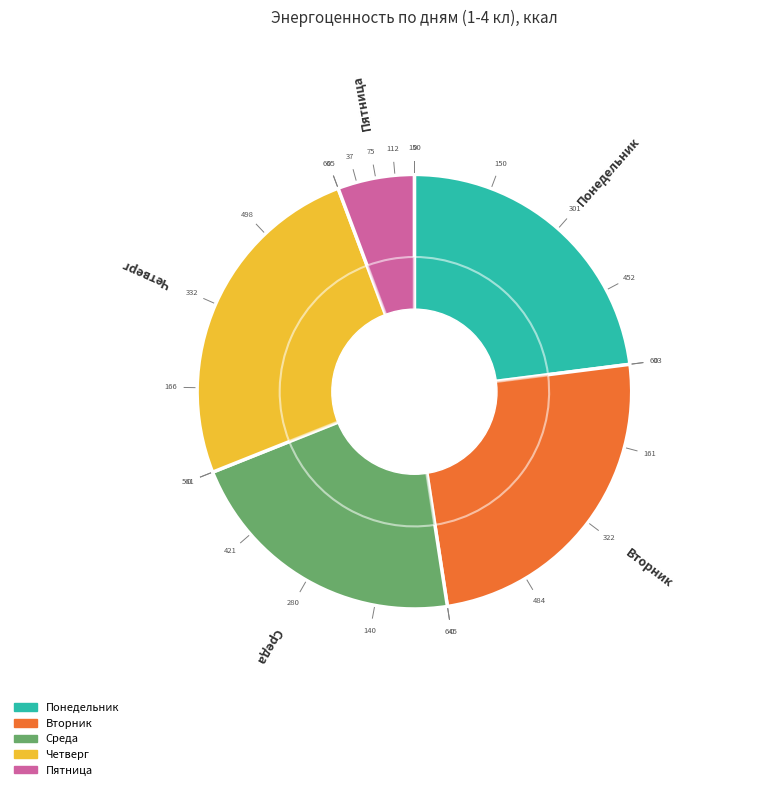

To the nearest percent, what is the difference between the Понедельник and Пятница slice percentages?

17%